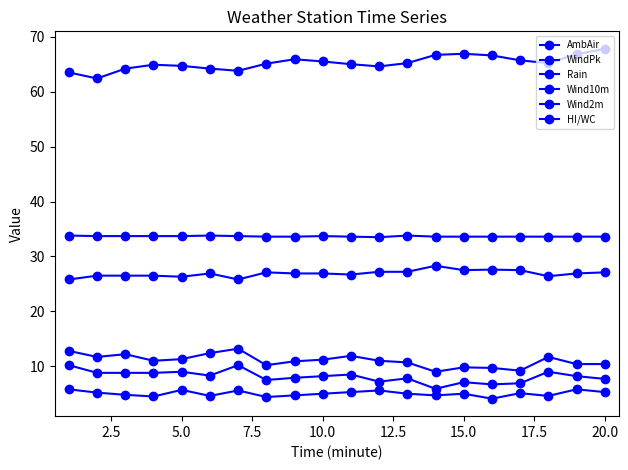

How many data points does each series have?

20